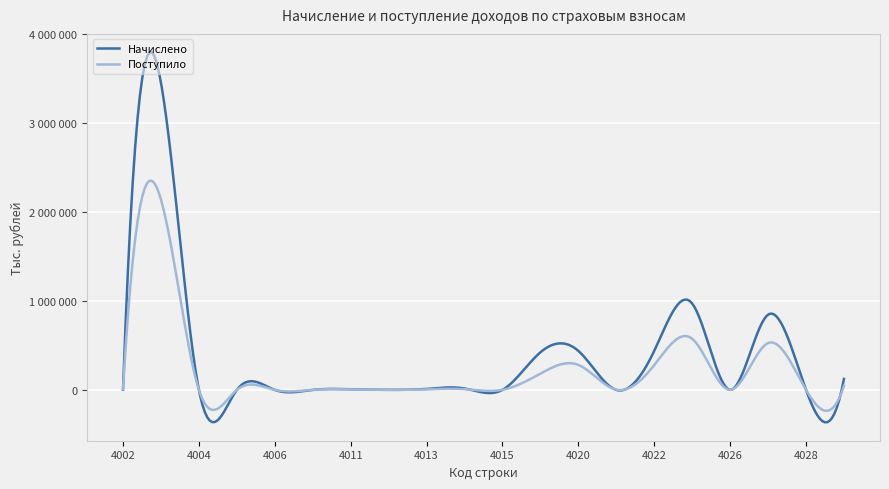

Which series has the widest spread of values?

Начислено